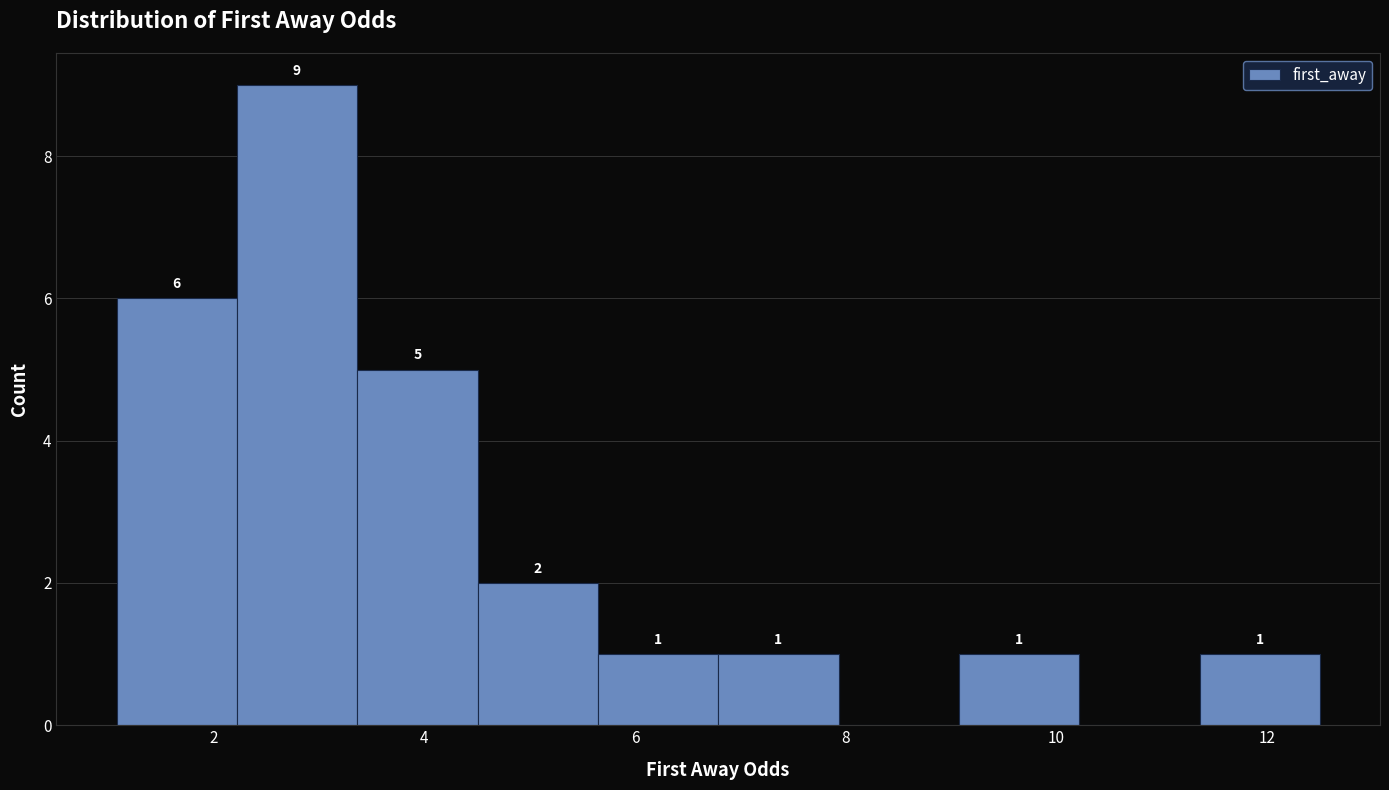

Over which range of the x-axis is the bar tallest?

2.2 to 3.4